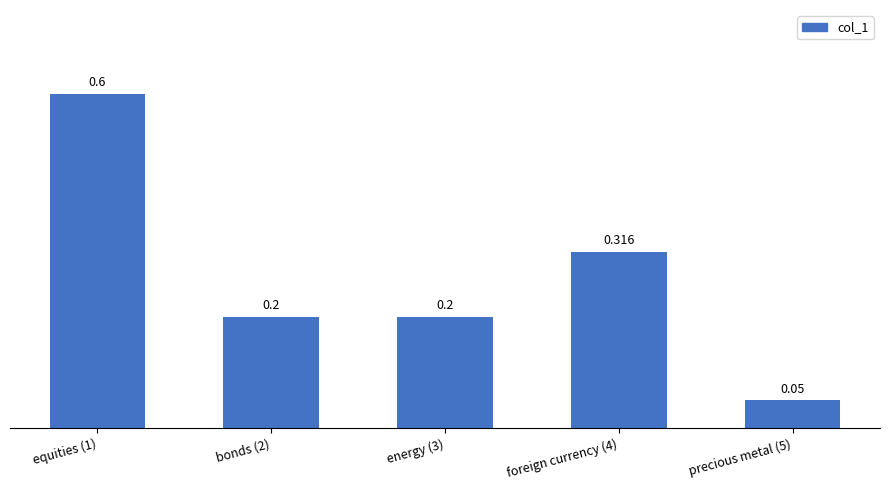

Are the bars grouped side by side (vs. stacked)?

No